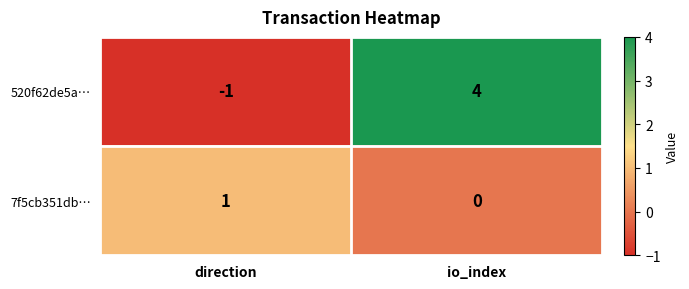

Reading left to right, what are all the values shown in this chart?

520f62de5a…: direction=-1	io_index=4
7f5cb351db…: direction=1	io_index=0